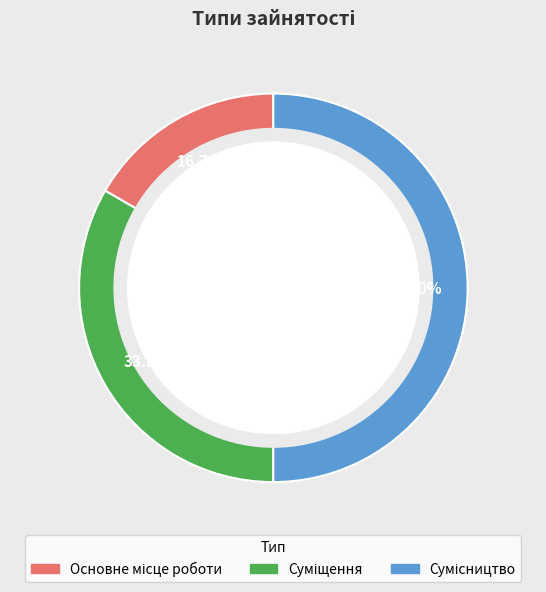

How many segments does this pie chart have?

3